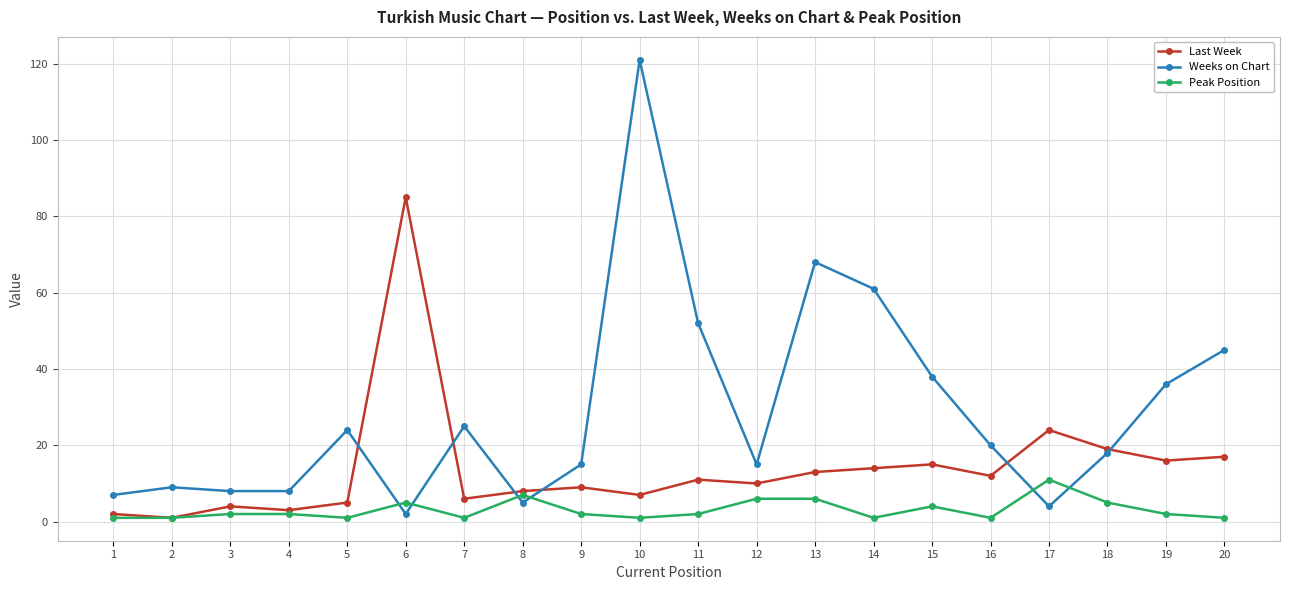

True or false: Last Week has more than 2 points higher than both neighbors.

True